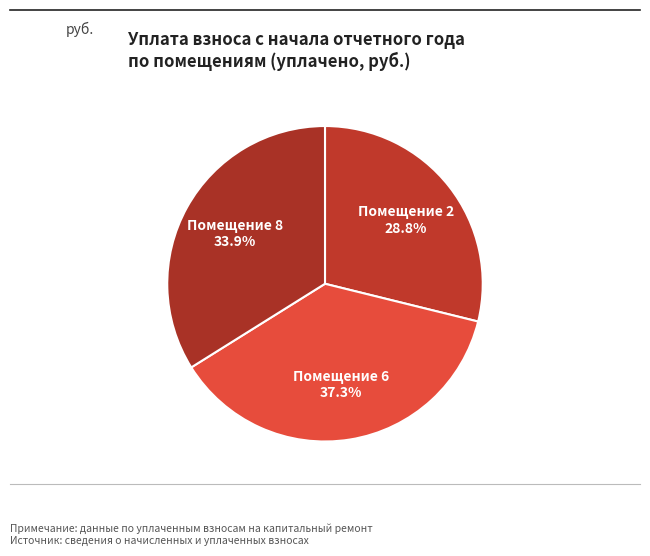

Is there any slice that represents more than half of the pie?

No